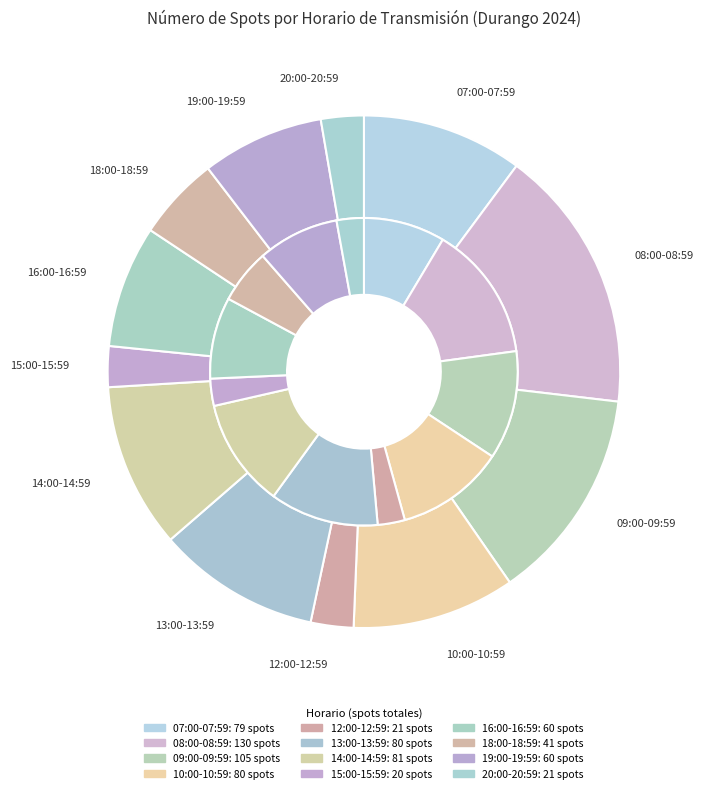

To the nearest percent, what percentage of the pie is 20:00-20:59?

3%